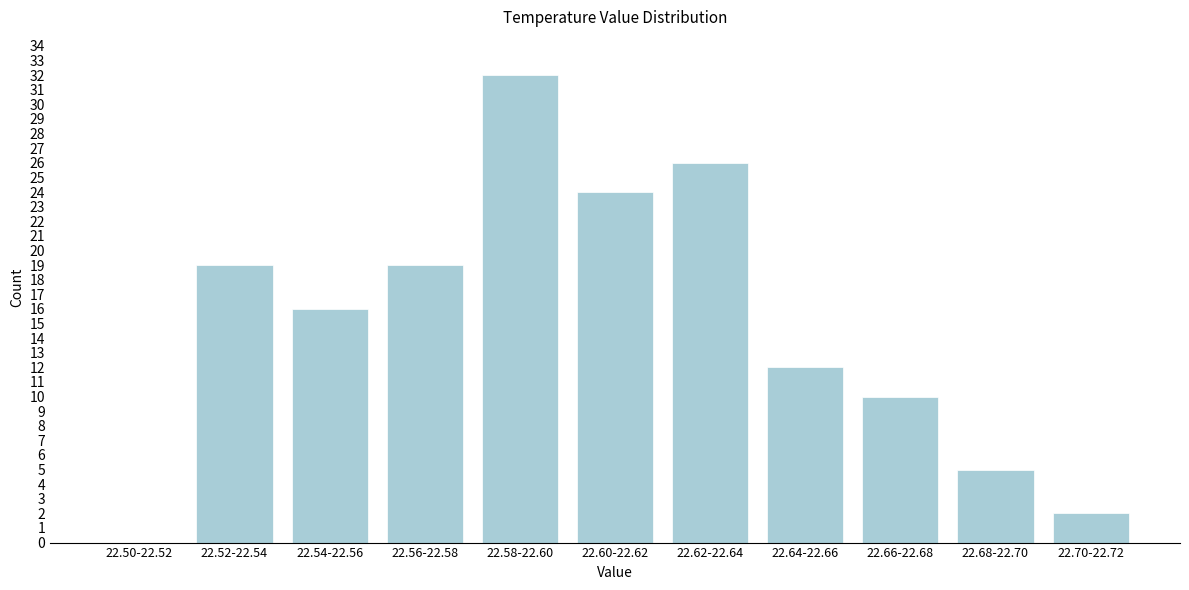

Reading left to right, list all the values displayed in this chart.

22.50-22.52=0	22.52-22.54=19	22.54-22.56=16	22.56-22.58=19	22.58-22.60=32	22.60-22.62=24	22.62-22.64=26	22.64-22.66=12	22.66-22.68=10	22.68-22.70=5	22.70-22.72=2